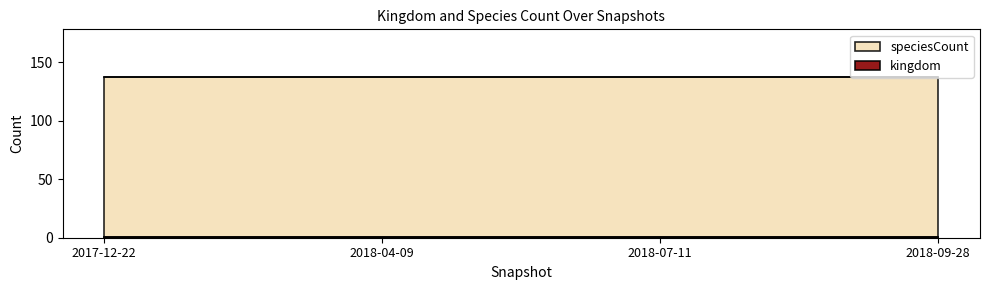

Reading left to right, extract all data points from this chart.

kingdom: 1	1	1	1
speciesCount: 137	137	137	137